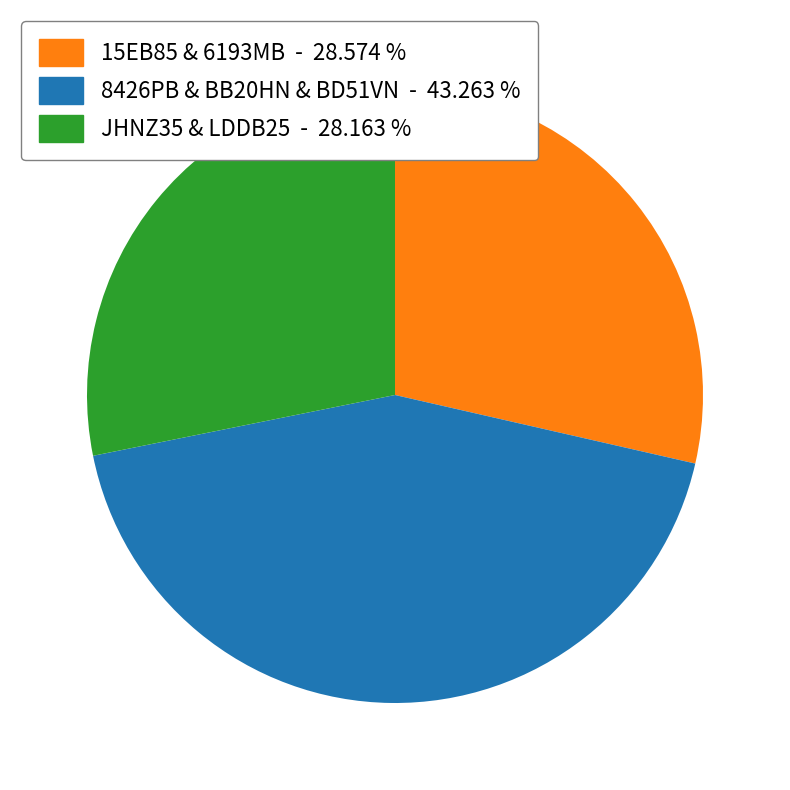

Is there a majority slice in this chart?

No